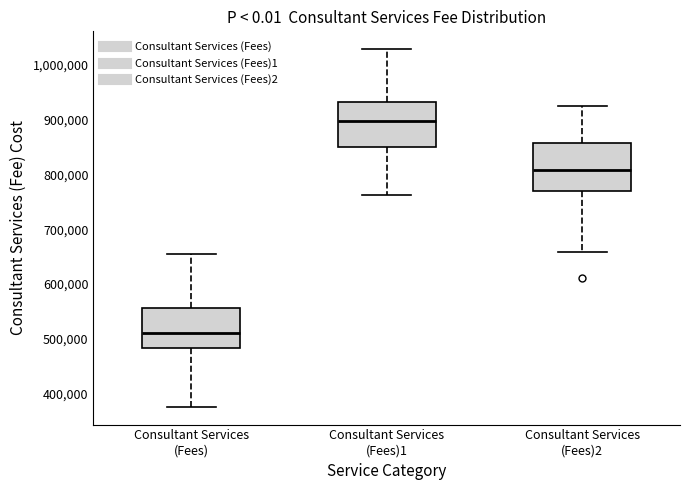

Where does the median line of the box for Consultant Services (Fees) sit on the y-axis? The values are not printed on the chart, so give them approximately, as read against the axis.

510000